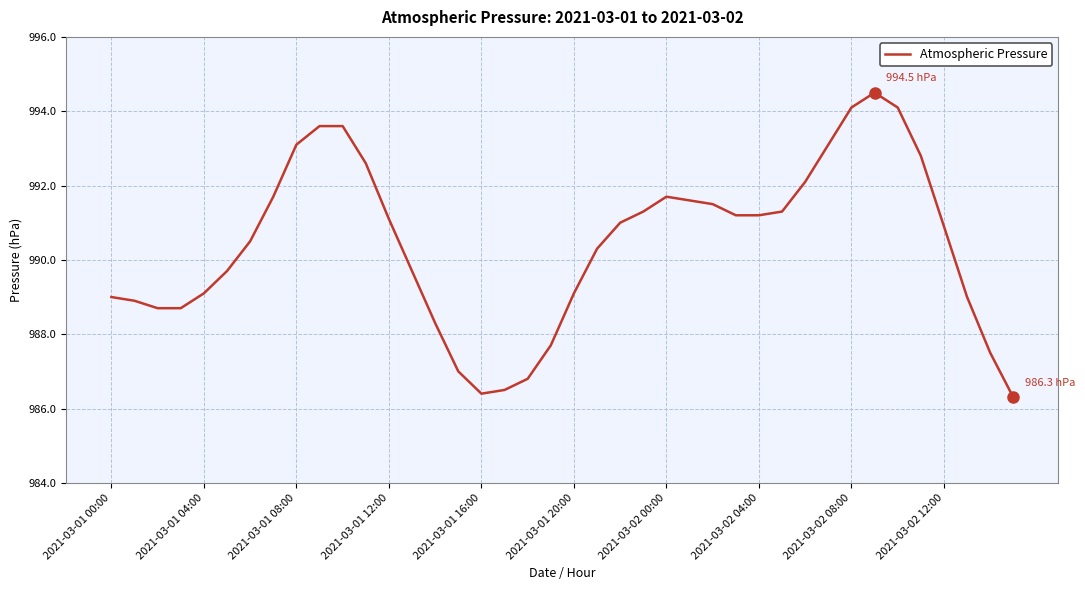

What is the maximum value shown in the chart?

994.5